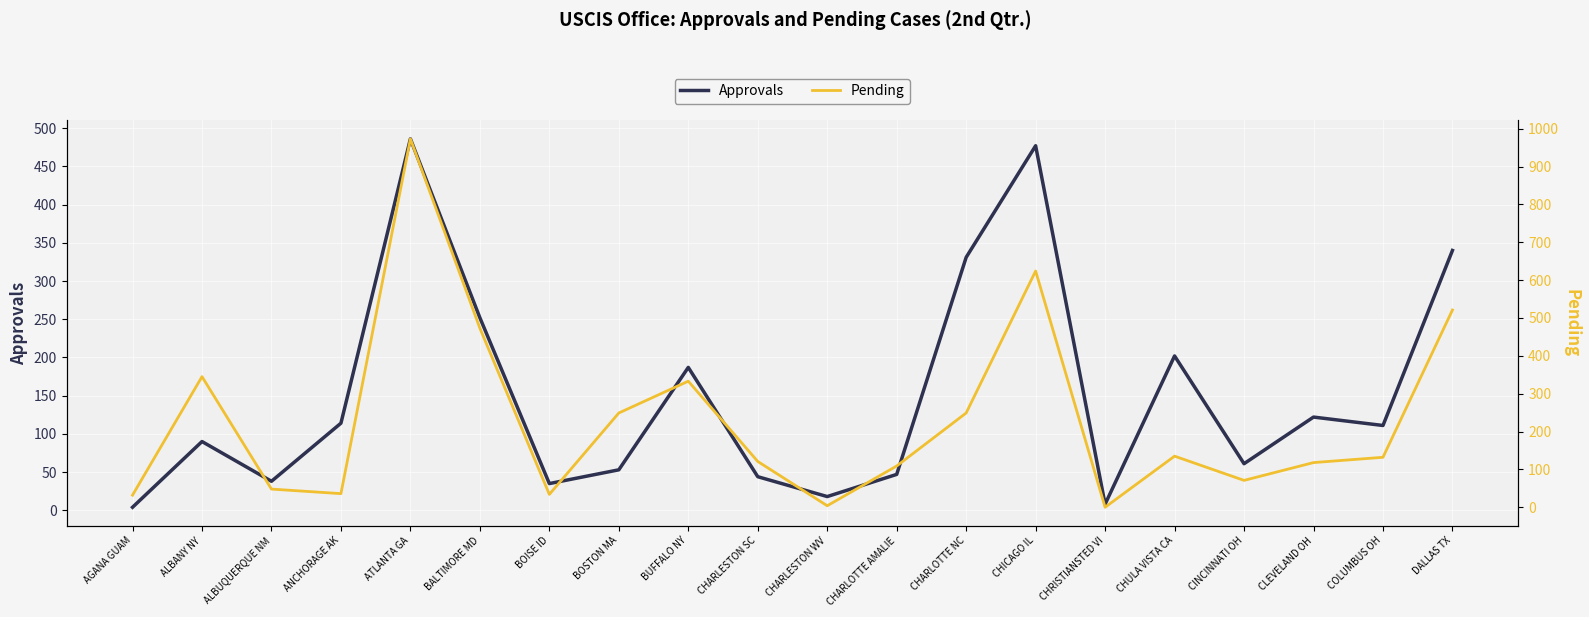

What is the sum of all Approvals values?

3020